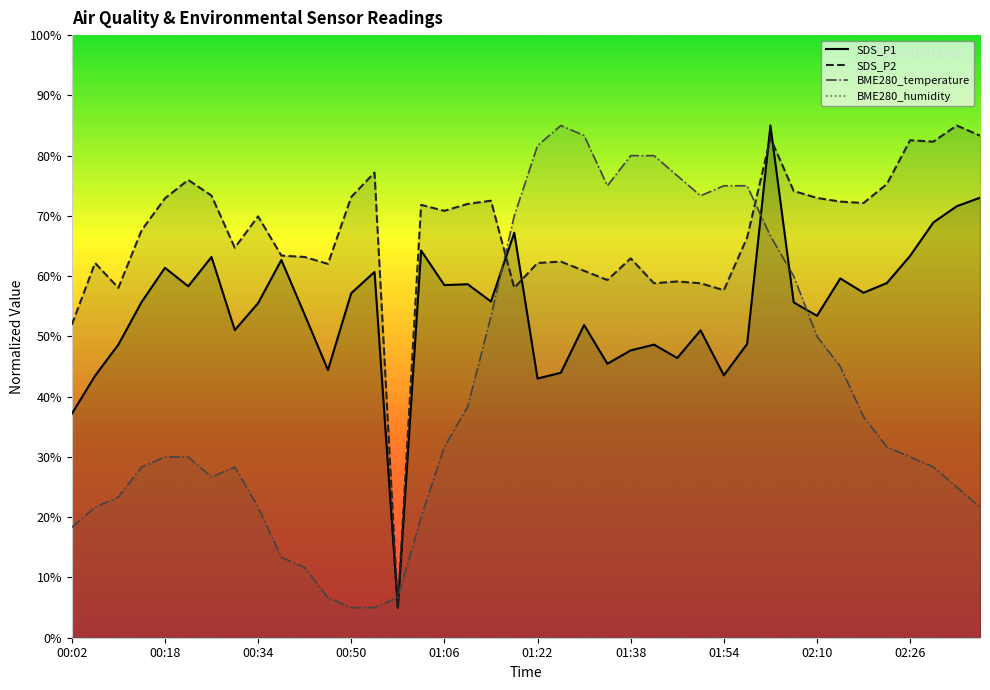

True or false: SDS_P2 and BME280_temperature intersect in this chart.

True